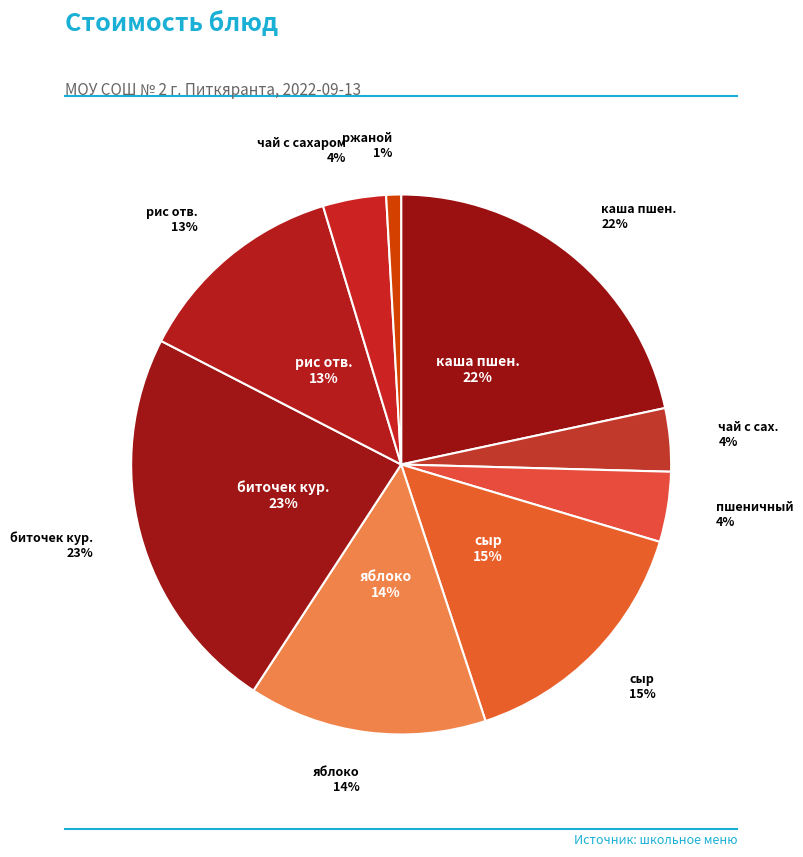

To the nearest percent, what portion does ржаной represent?

1%